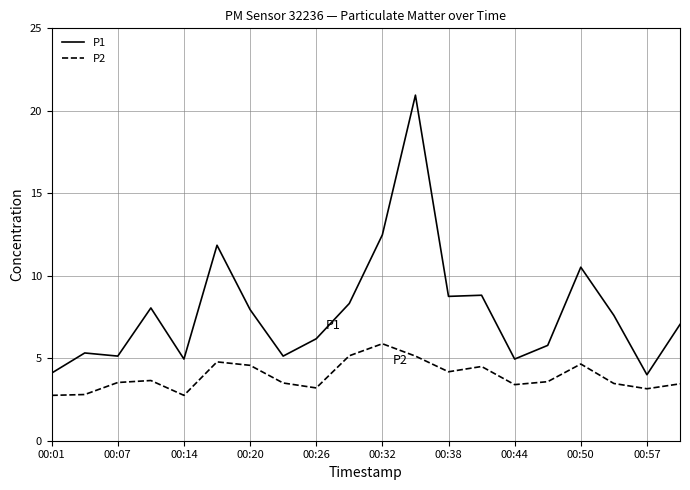

Which series has the largest range (max minus min)?

P1